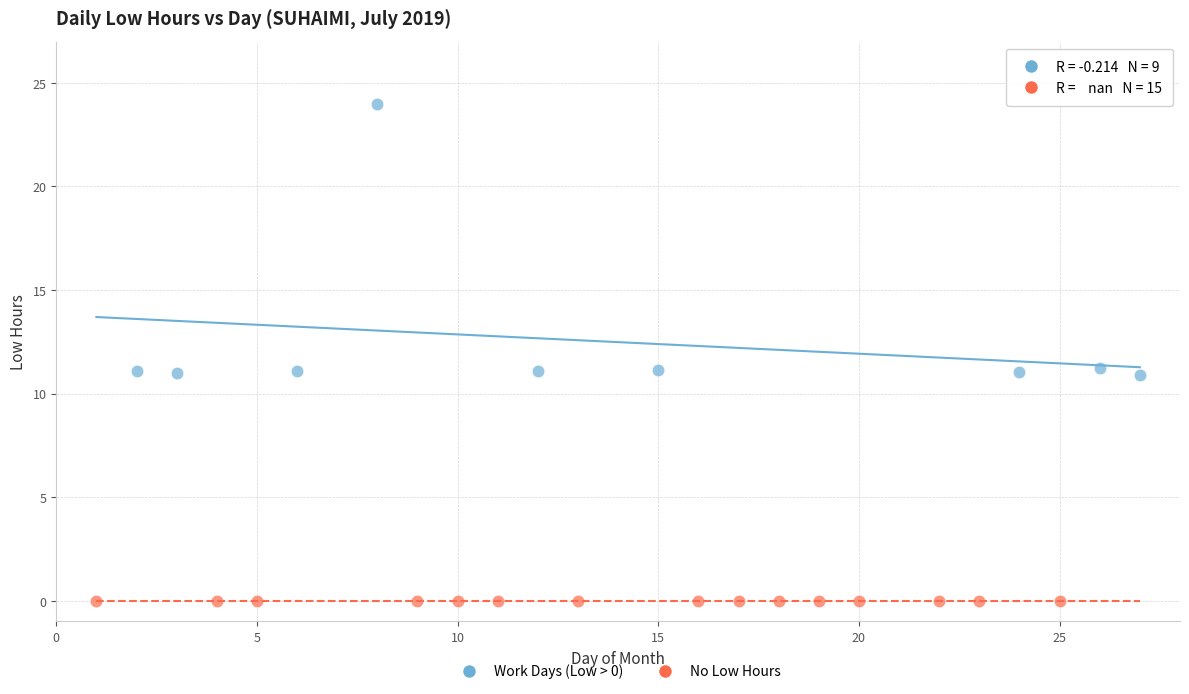

Which series reaches the minimum Y coordinate?

No Low Hours